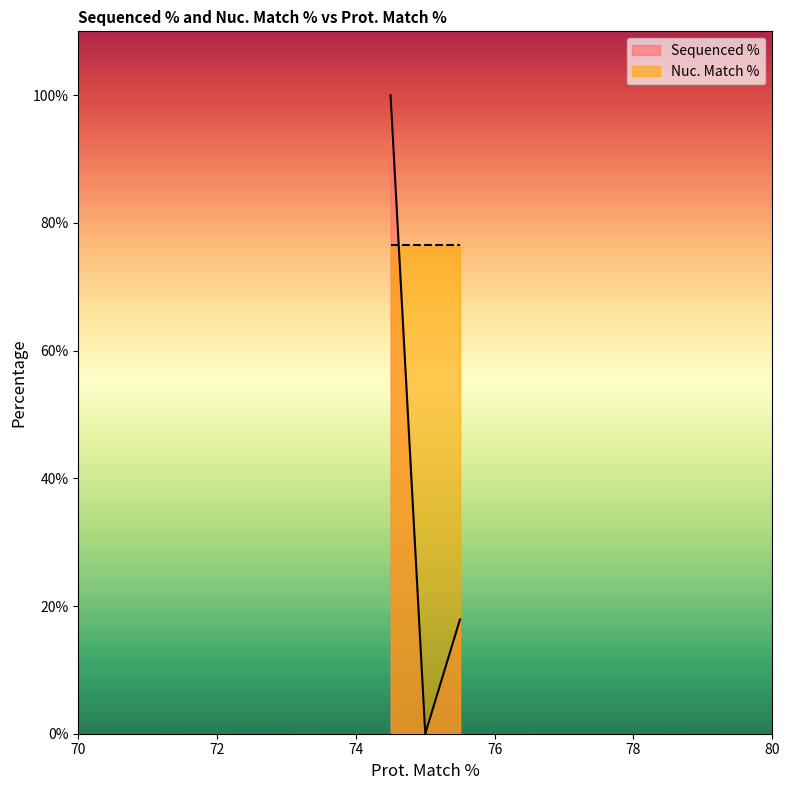

What is the change in value from 75 to 75?

+17.9